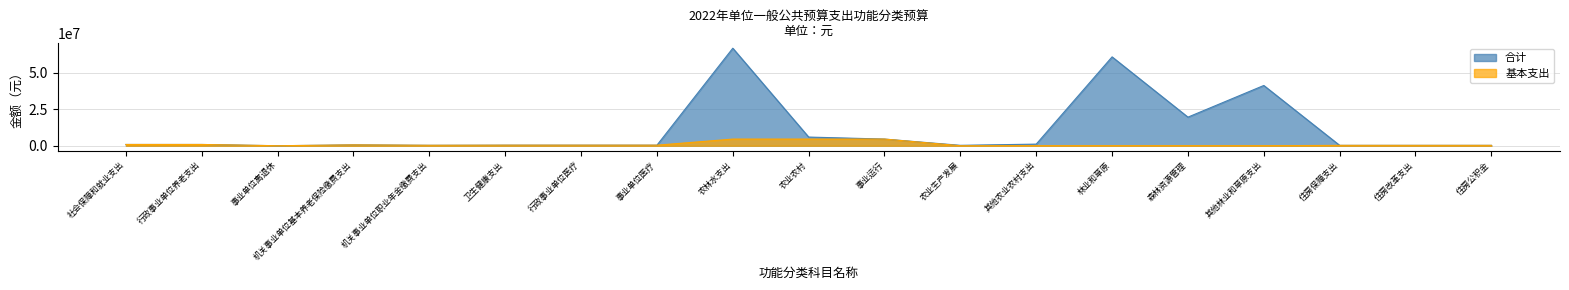

How many lines are shown in the chart?

2